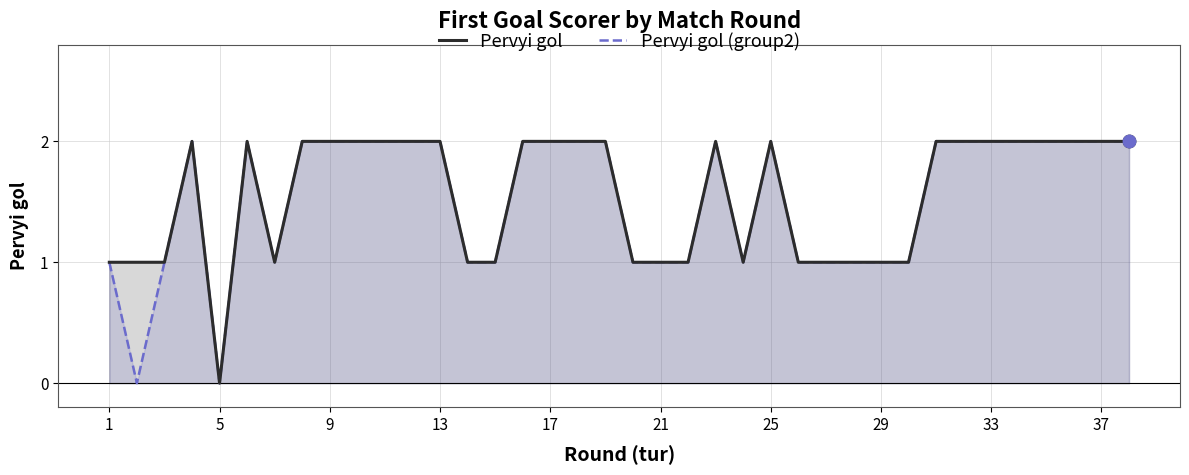

Which series has the widest spread of Y values?

Pervyi gol